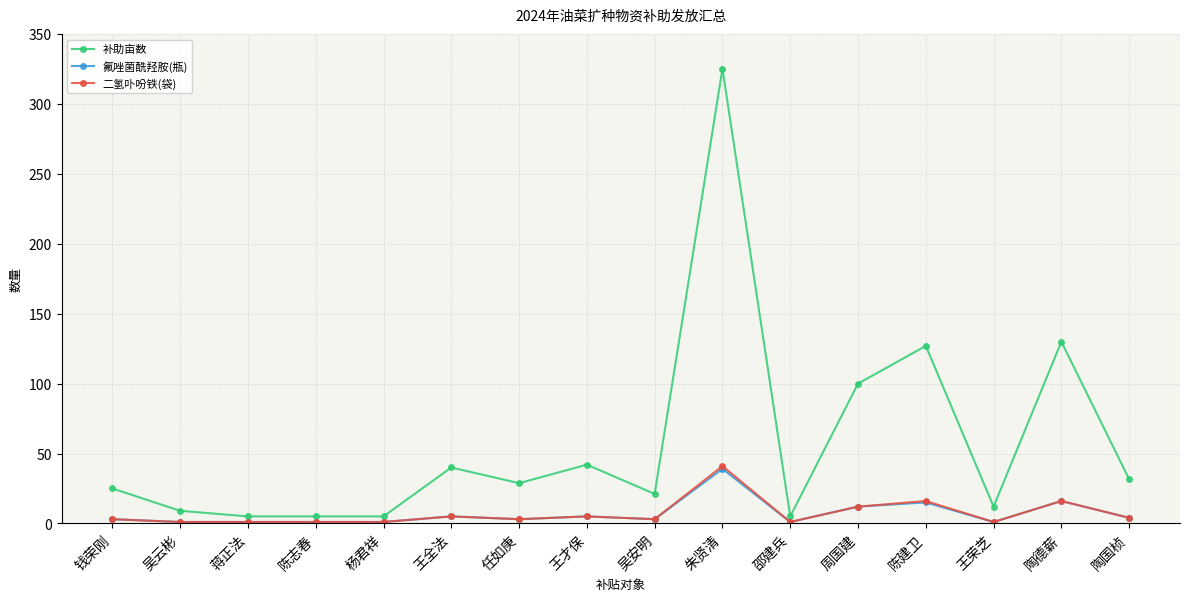

What is the difference between the second highest and minimum values in the 氟唑菌酰羟胺(瓶) series?

15.0